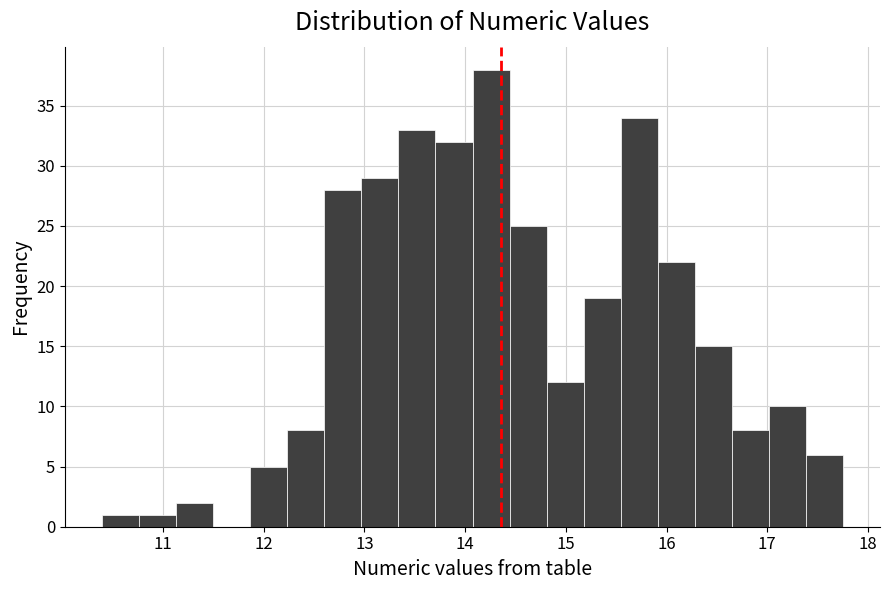

Around what value on the x-axis is the tallest bar? Give the approximate position of its centre, as read against the axis.

14.3